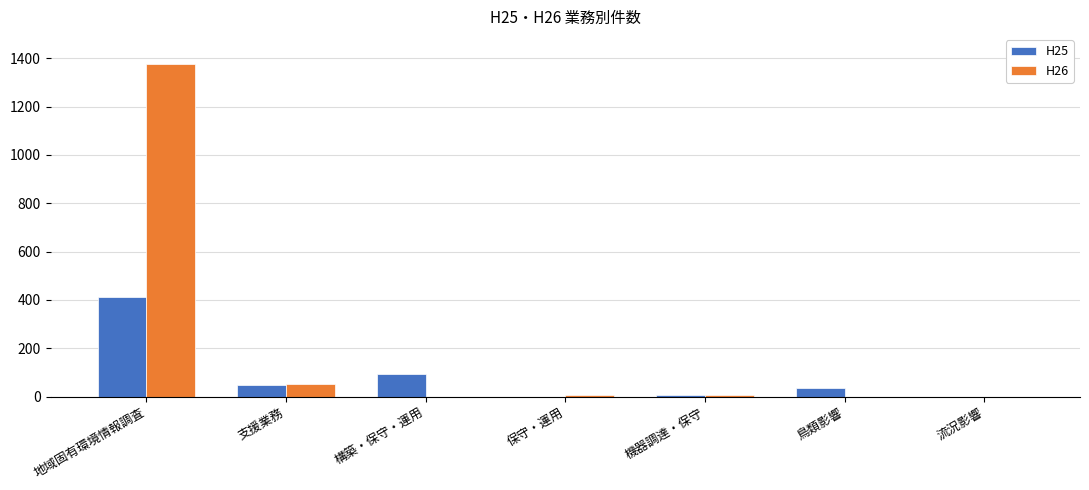

Which series has the largest total across all categories?

H26